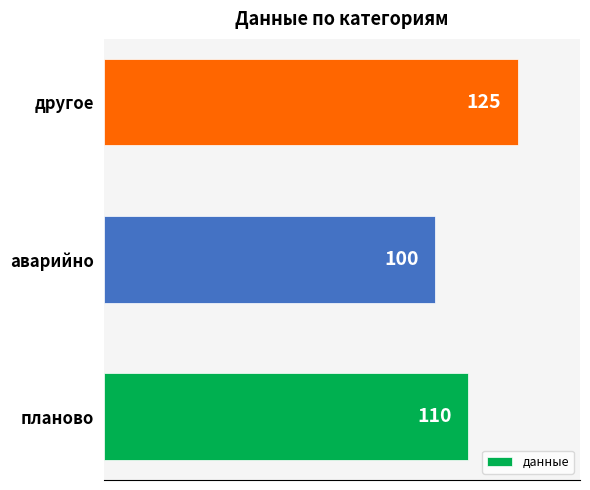

How many values are between 100 and 125?

3